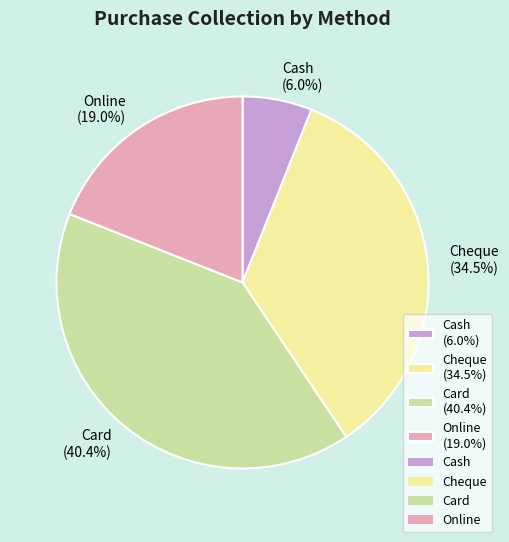

Does Cash represent more than half of the total?

No